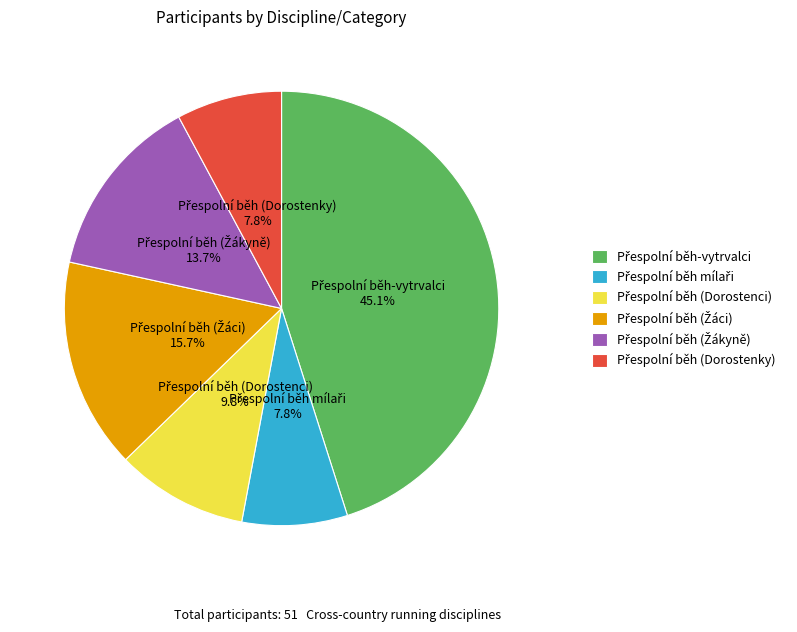

How many segments does this pie chart have?

6